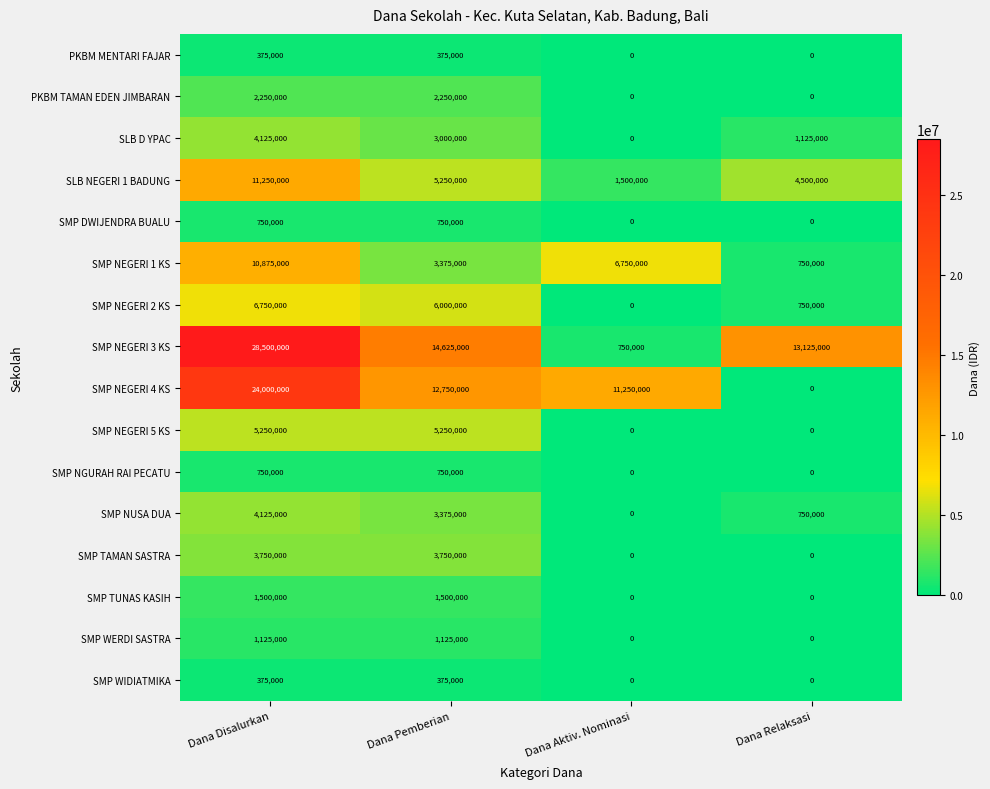

What is the spread (max minus min) of values at Dana Aktiv. Nominasi?

11250000